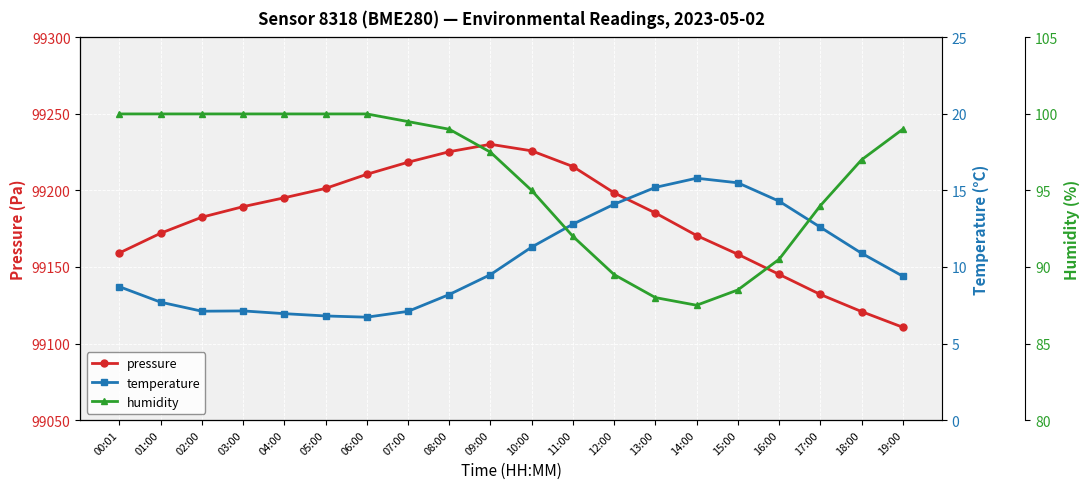

What is the minimum value for temperature?

6.7